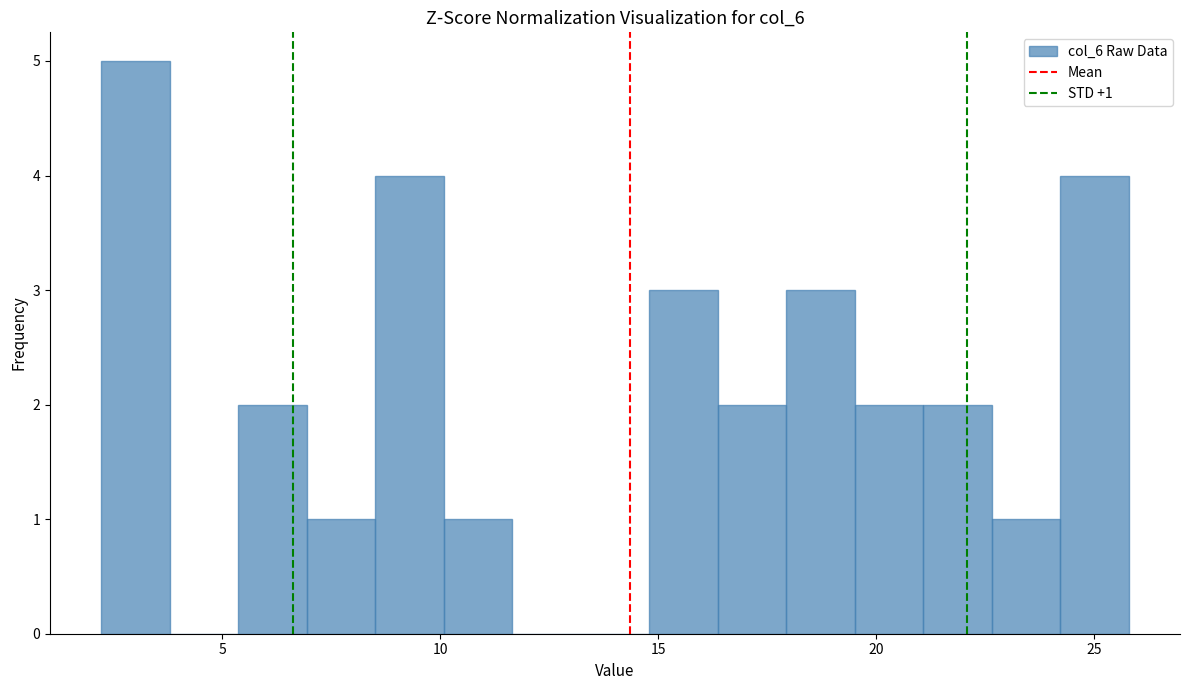

Around what value on the x-axis is the tallest bar? Give the approximate position of its centre, as read against the axis.

3.0